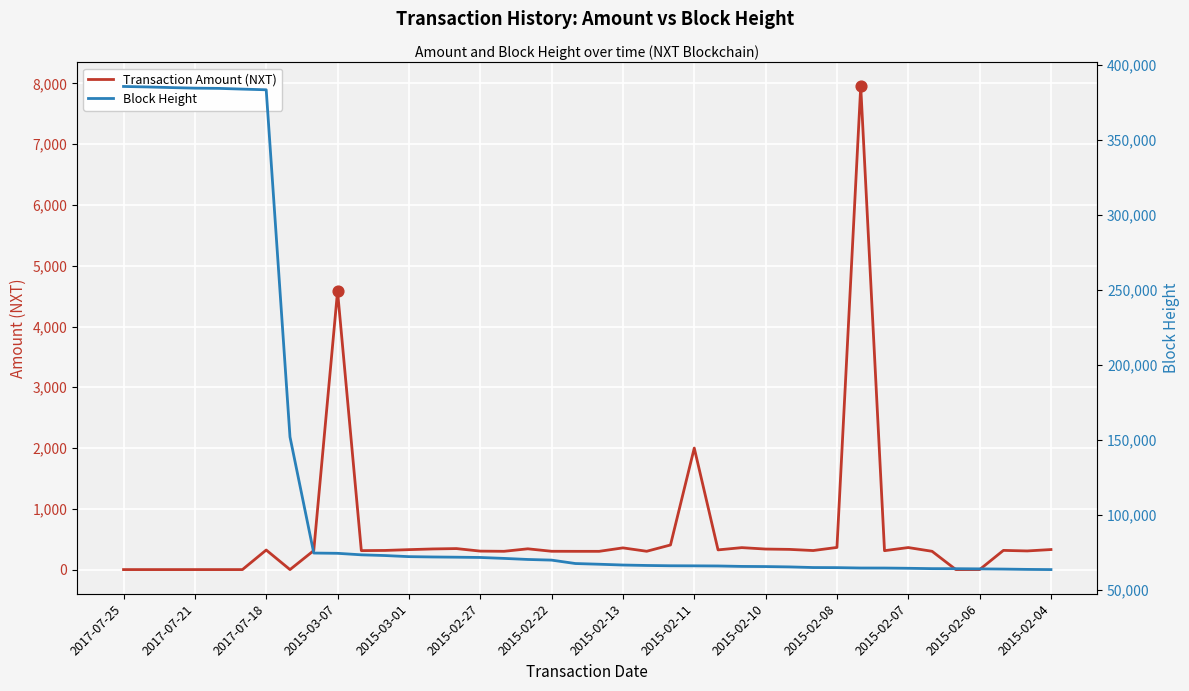

Which series has the largest Y range (max minus min)?

Block Height